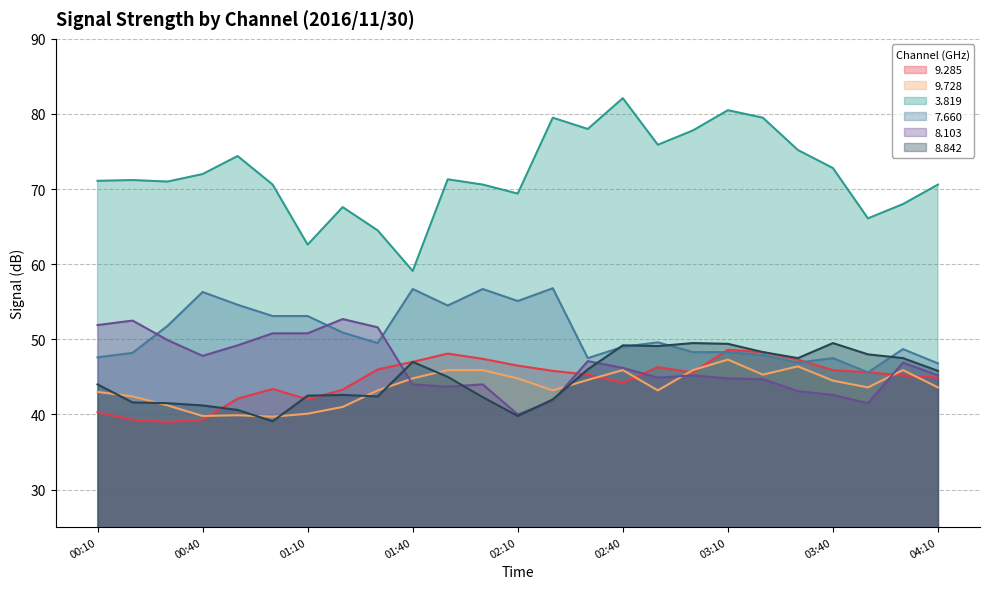

Which series has the largest total across all categories?

3.819